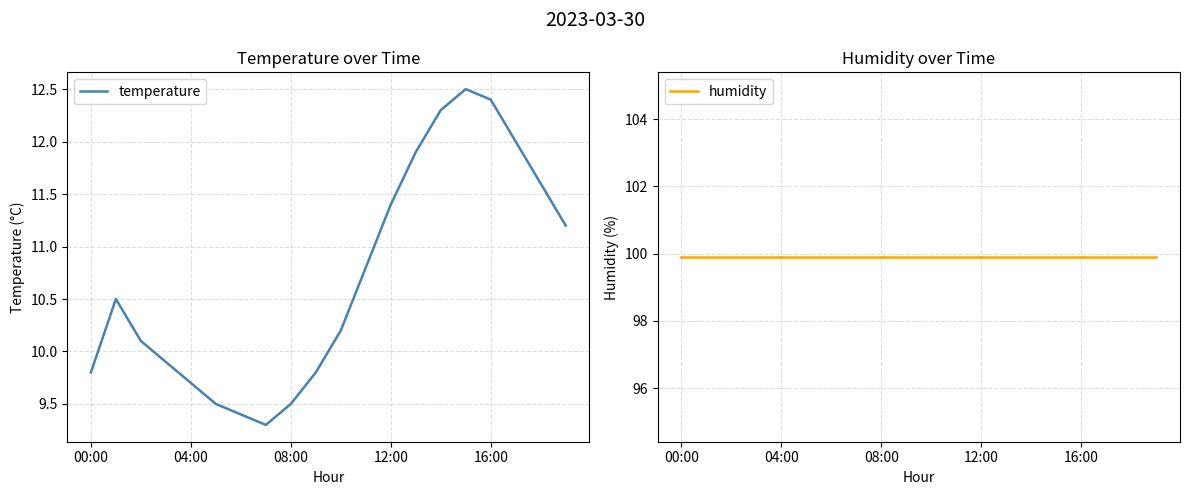

What is the average value of the temperature series?

10.7